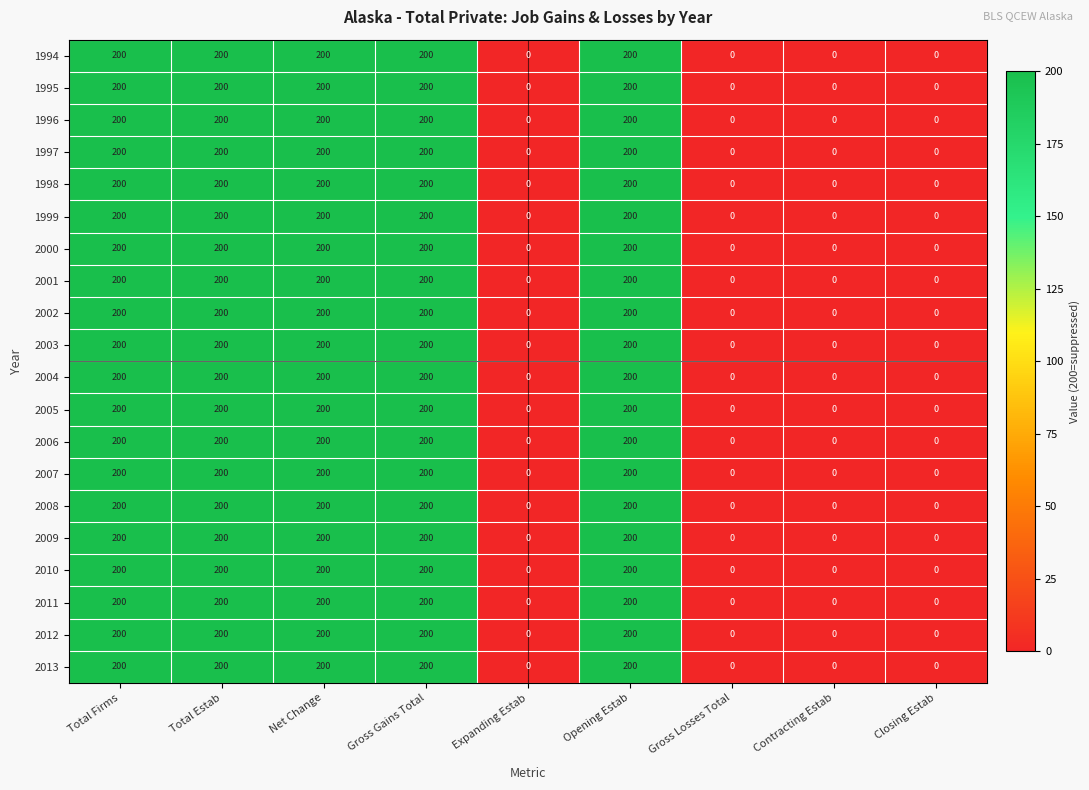

At how many categories does at least one series exceed 11?

5